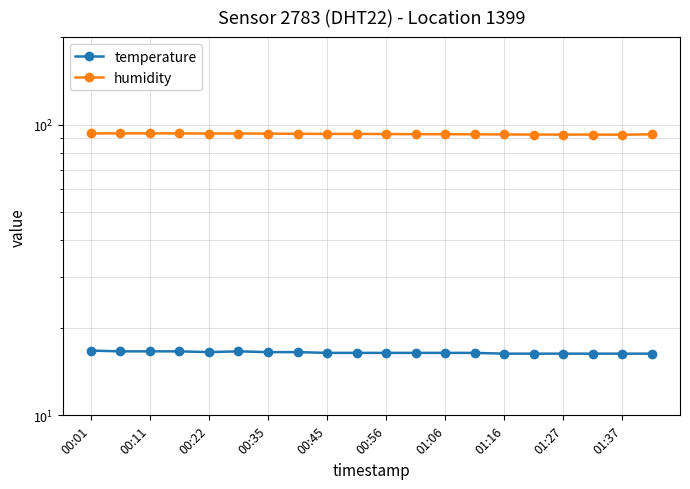

How many interior local valleys does the humidity series have?

1